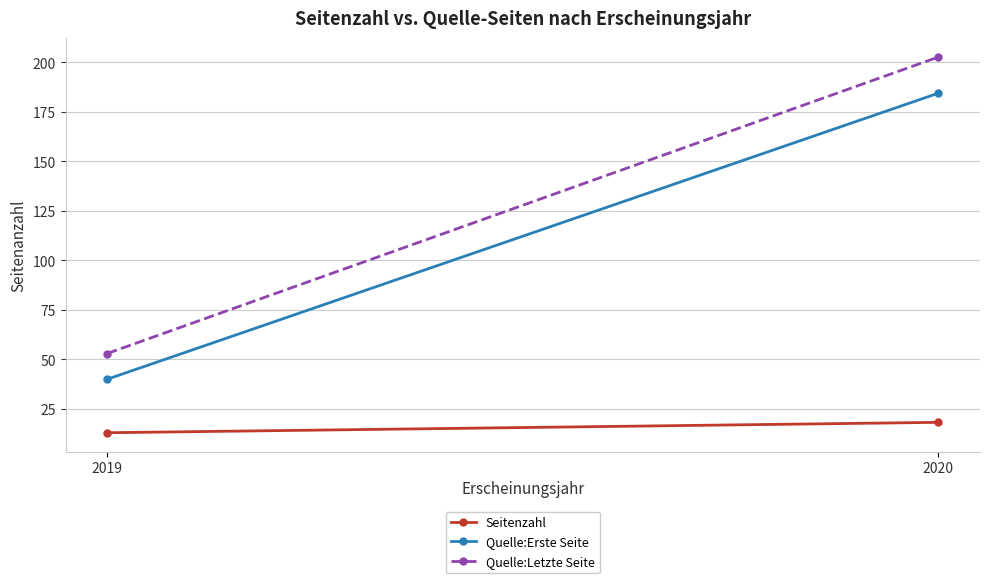

Is the value of Quelle:Erste Seite at 2020 greater than the value of Seitenzahl at 2019?

Yes